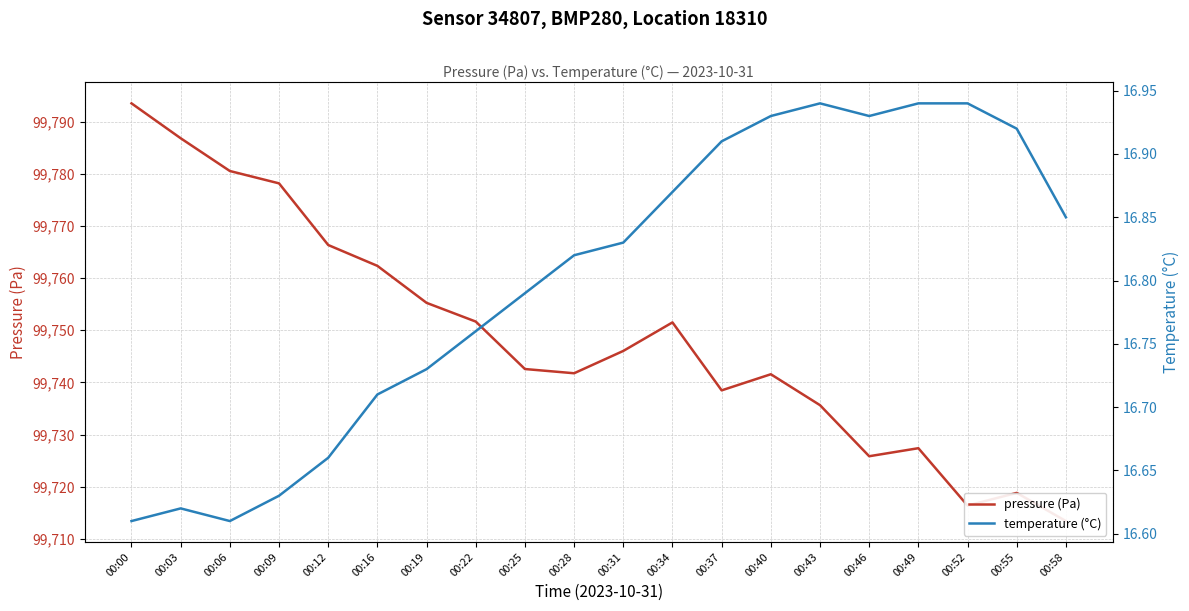

True or false: temperature (°C) and pressure (Pa) intersect in this chart.

False